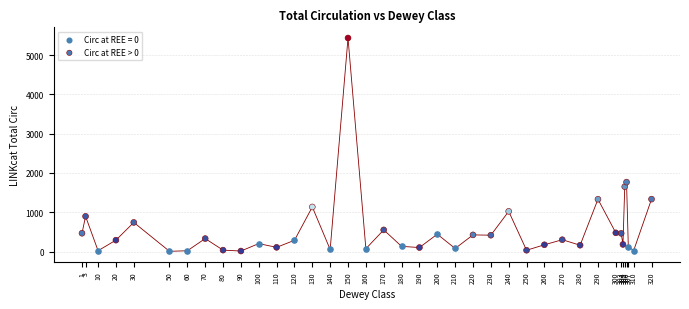

Which series contains the highest Y value?

Circ at REE > 0